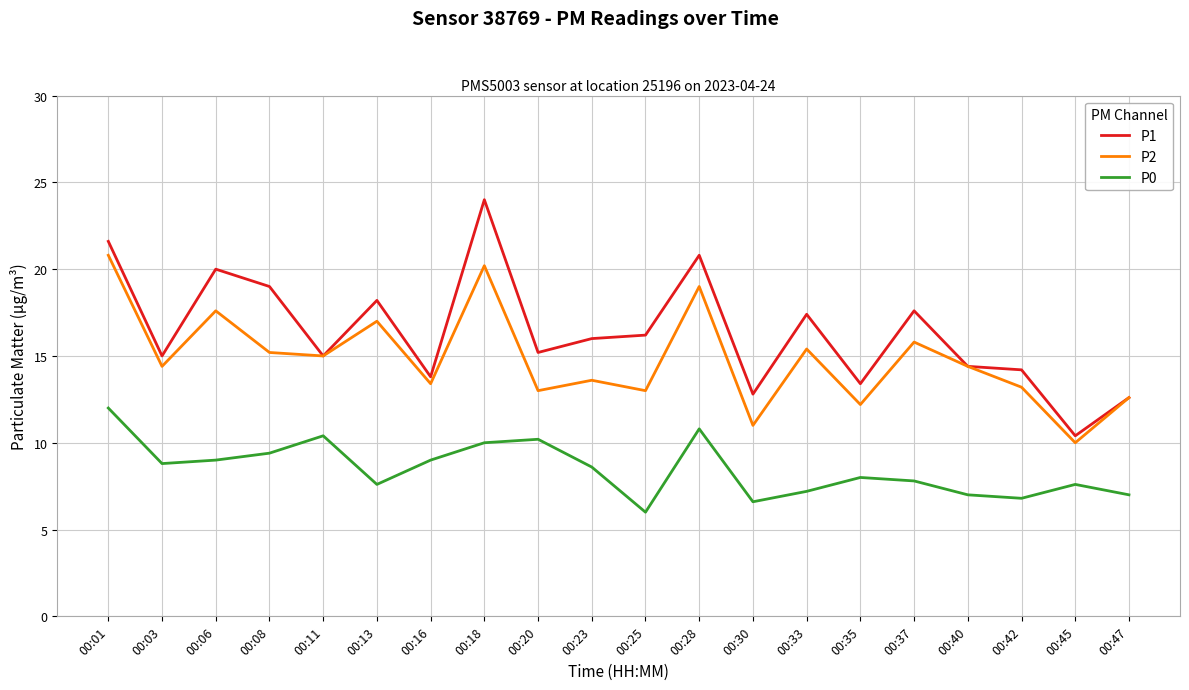

What are all the series names shown in the legend?

P1, P2, P0